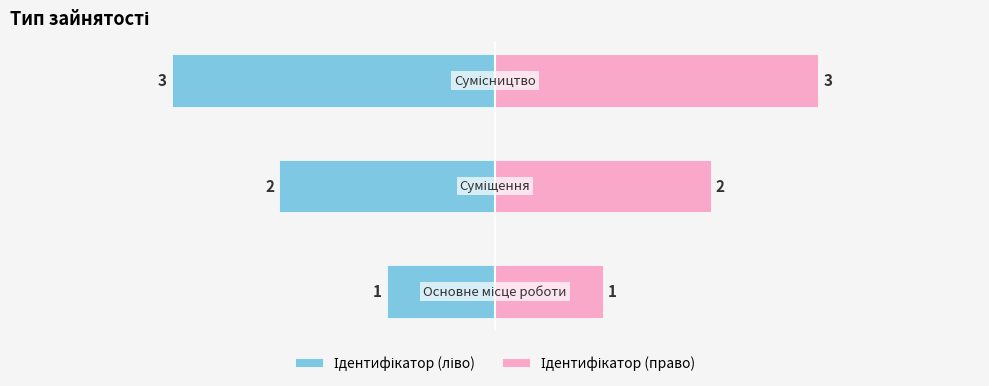

Reading left to right, what are all the values shown in this chart?

Ідентифікатор (ліво): -1	-2	-3
Ідентифікатор (право): 1	2	3